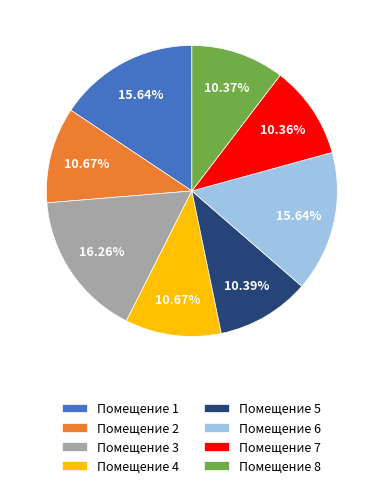

Does Помещение 3 account for over 50% of the chart?

No